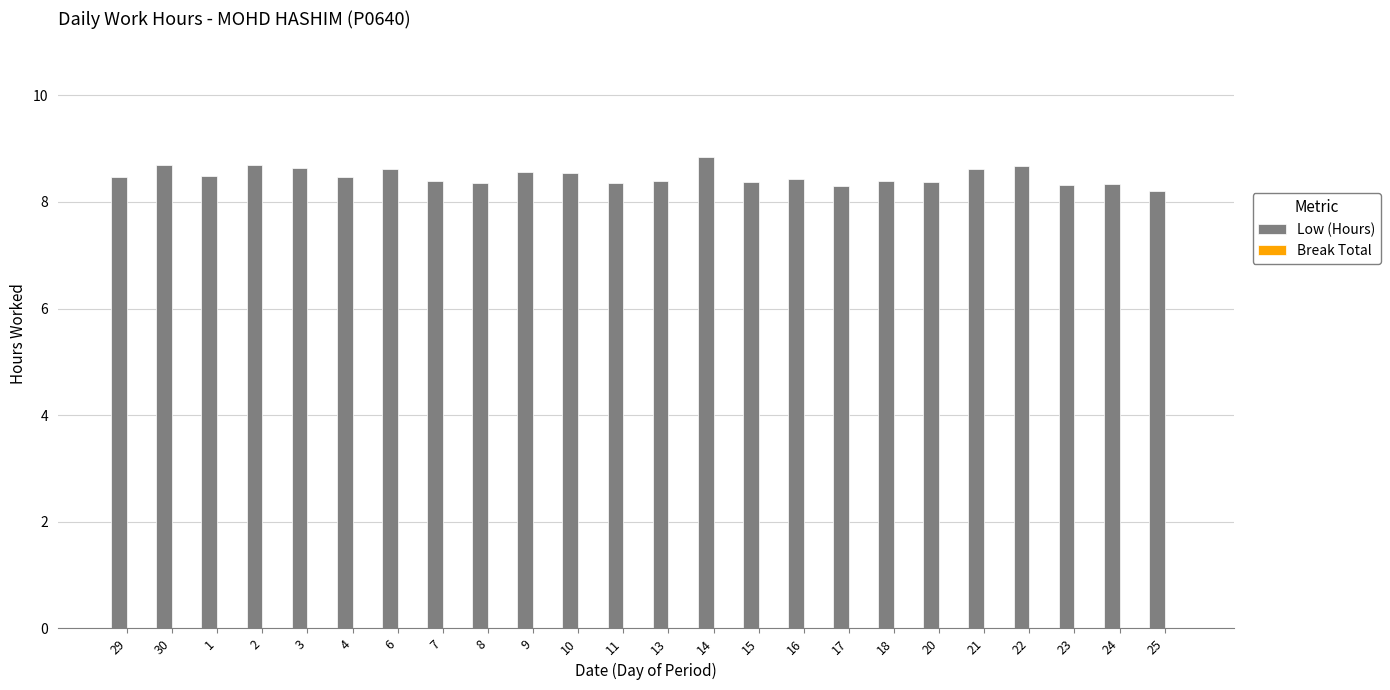

The value at 23 is 1.9. True or false?

False